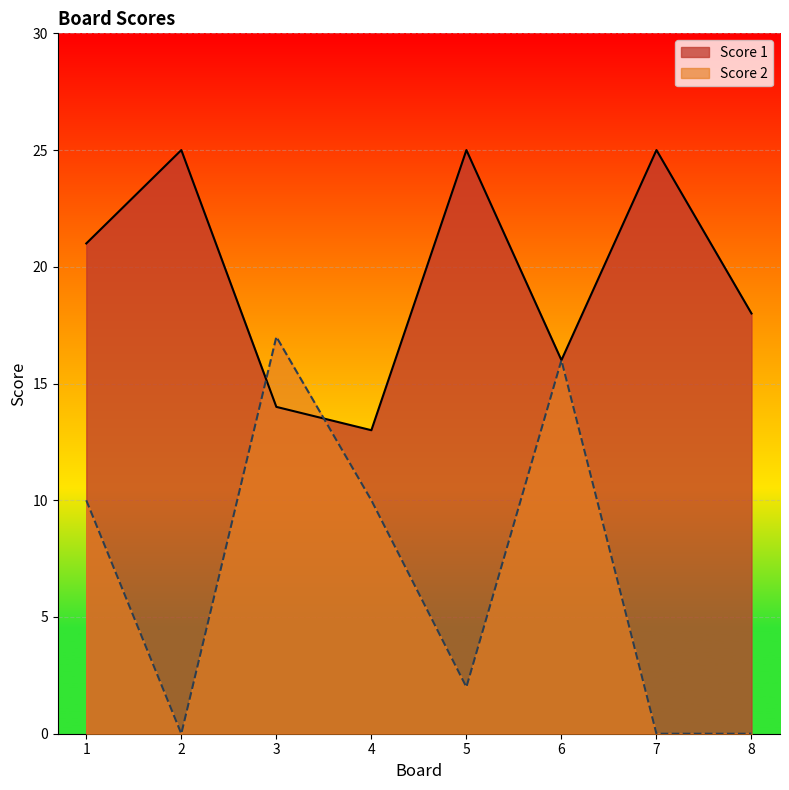

Between 8 and 3, which is larger?

8